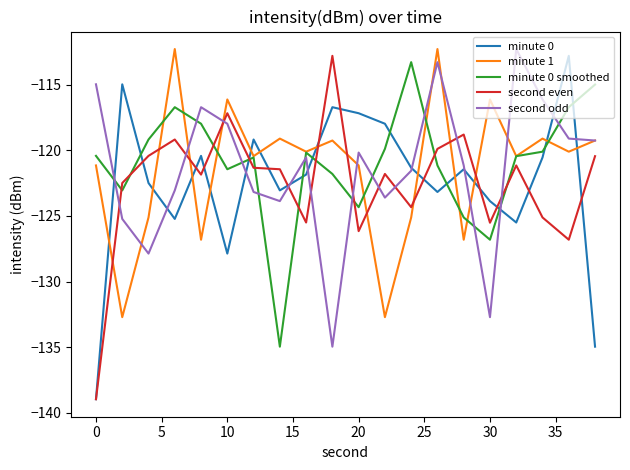

What is the maximum value for minute 0 smoothed?

-113.3